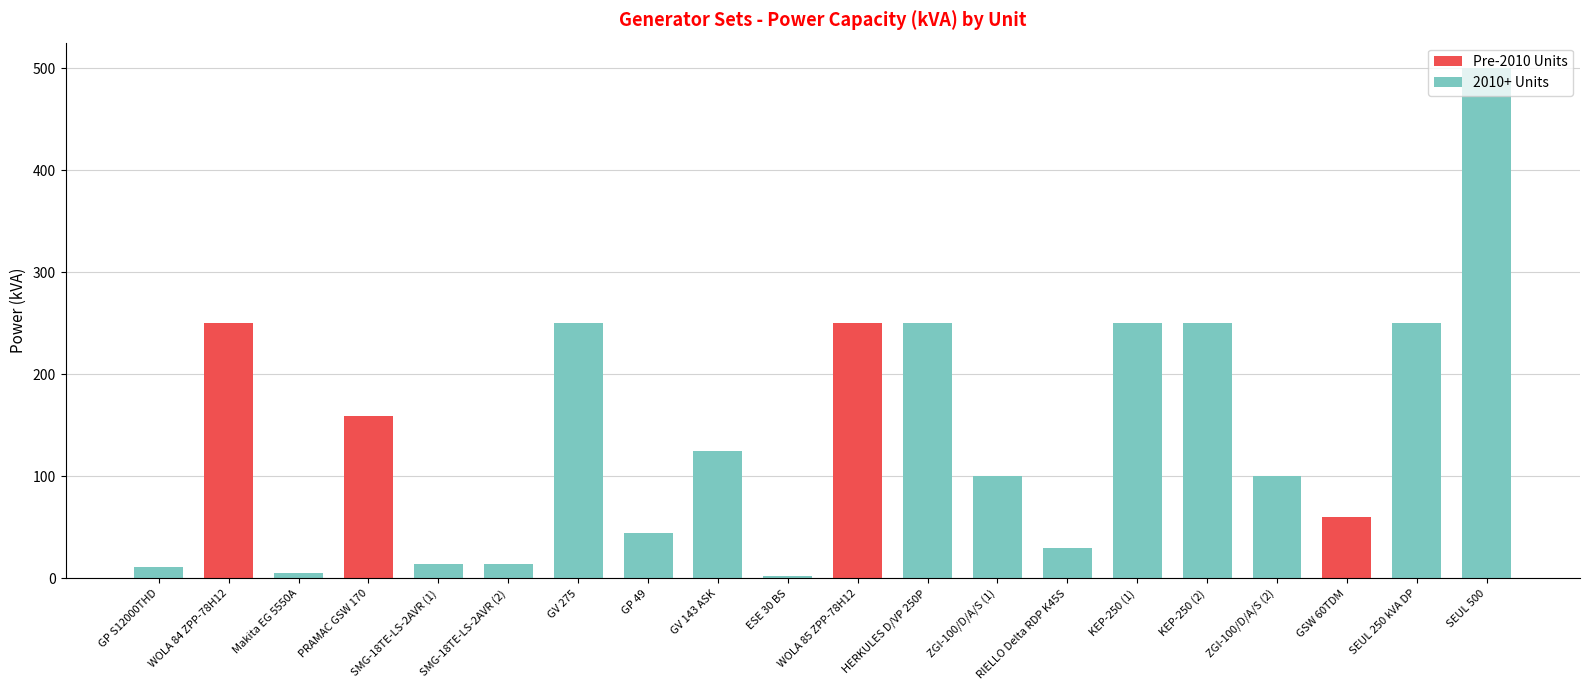

The value of Pre-2010 Units at RIELLO Delta RDP K45S is 0. True or false?

True